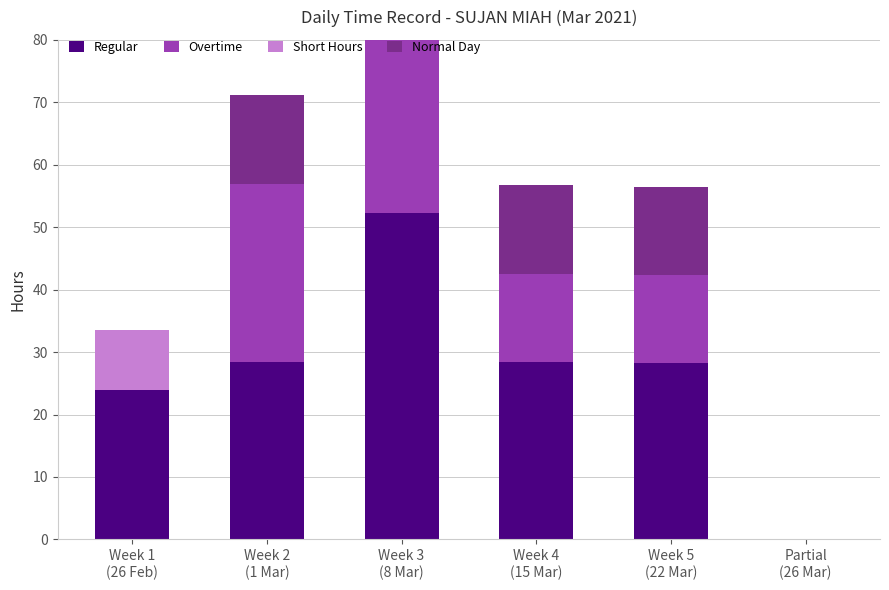

Which series has the widest spread of values?

Regular